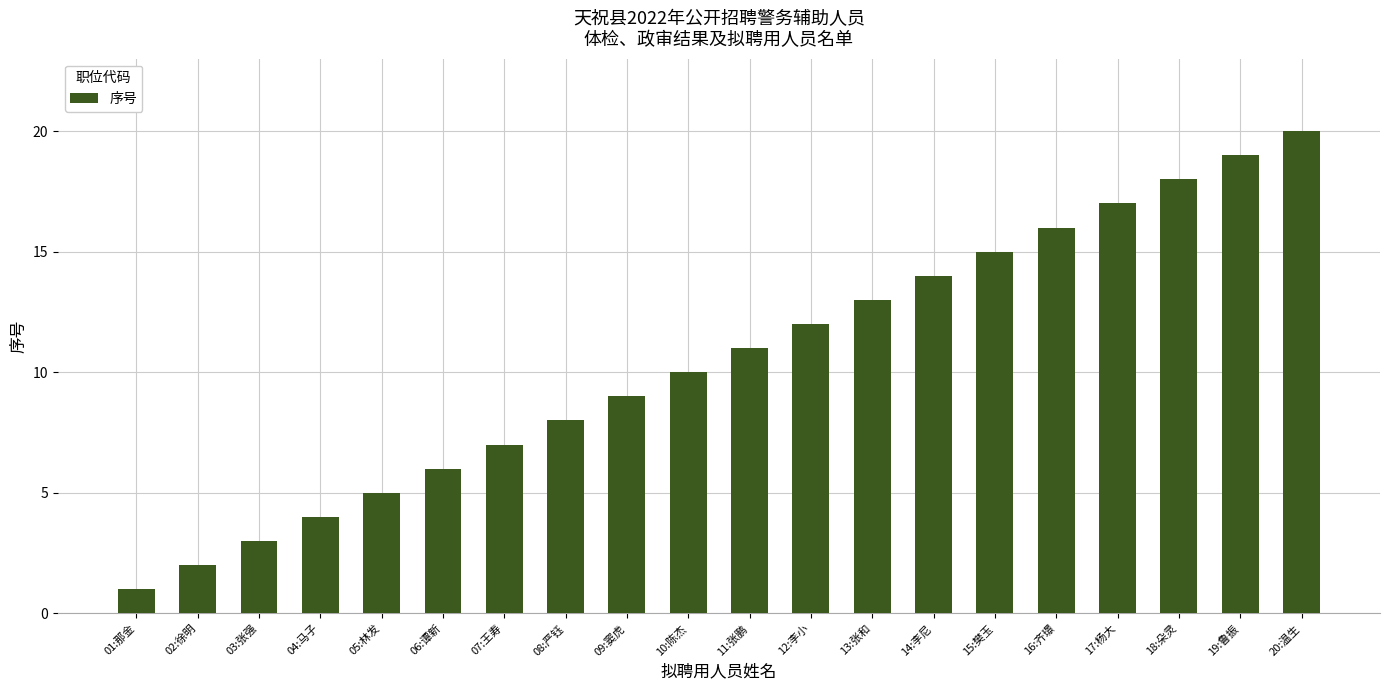

What is the difference between the second highest and minimum values?

18